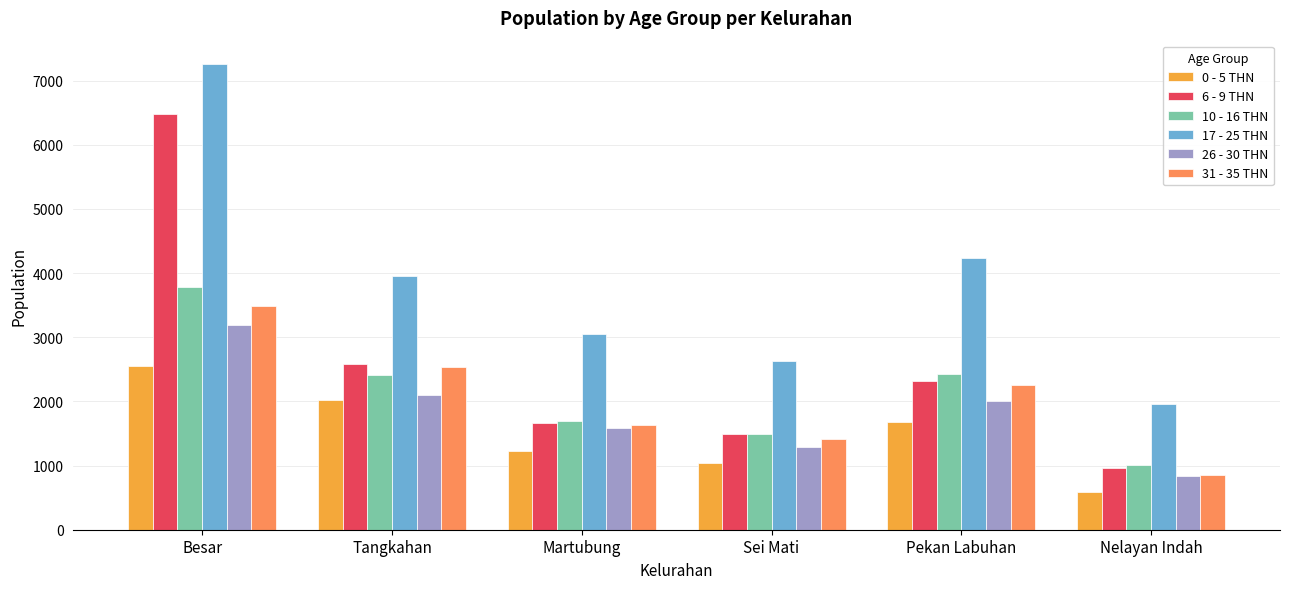

True or false: 26 - 30 THN has a value of 1587 at Martubung.

True